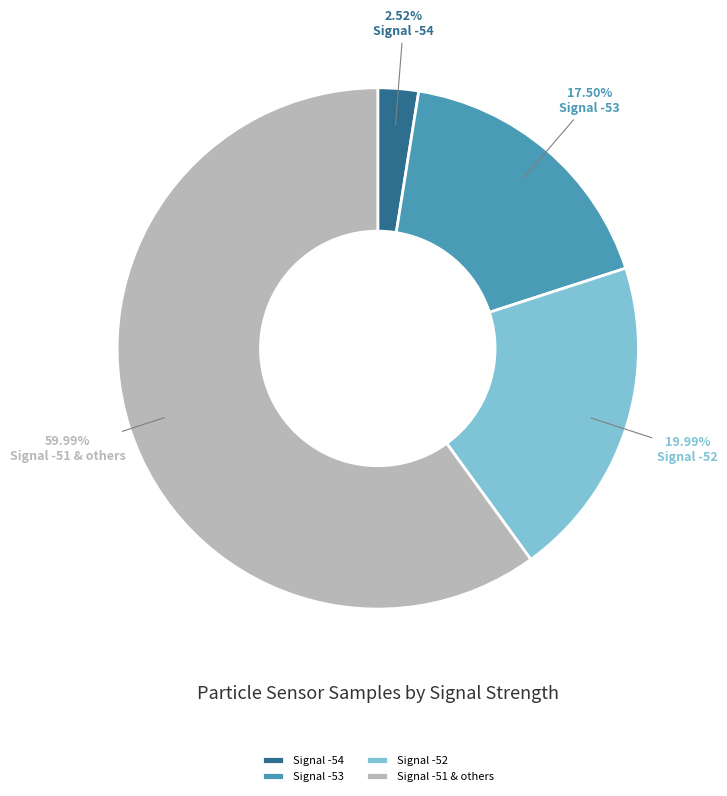

Which category has the smallest portion of the pie?

Signal -54